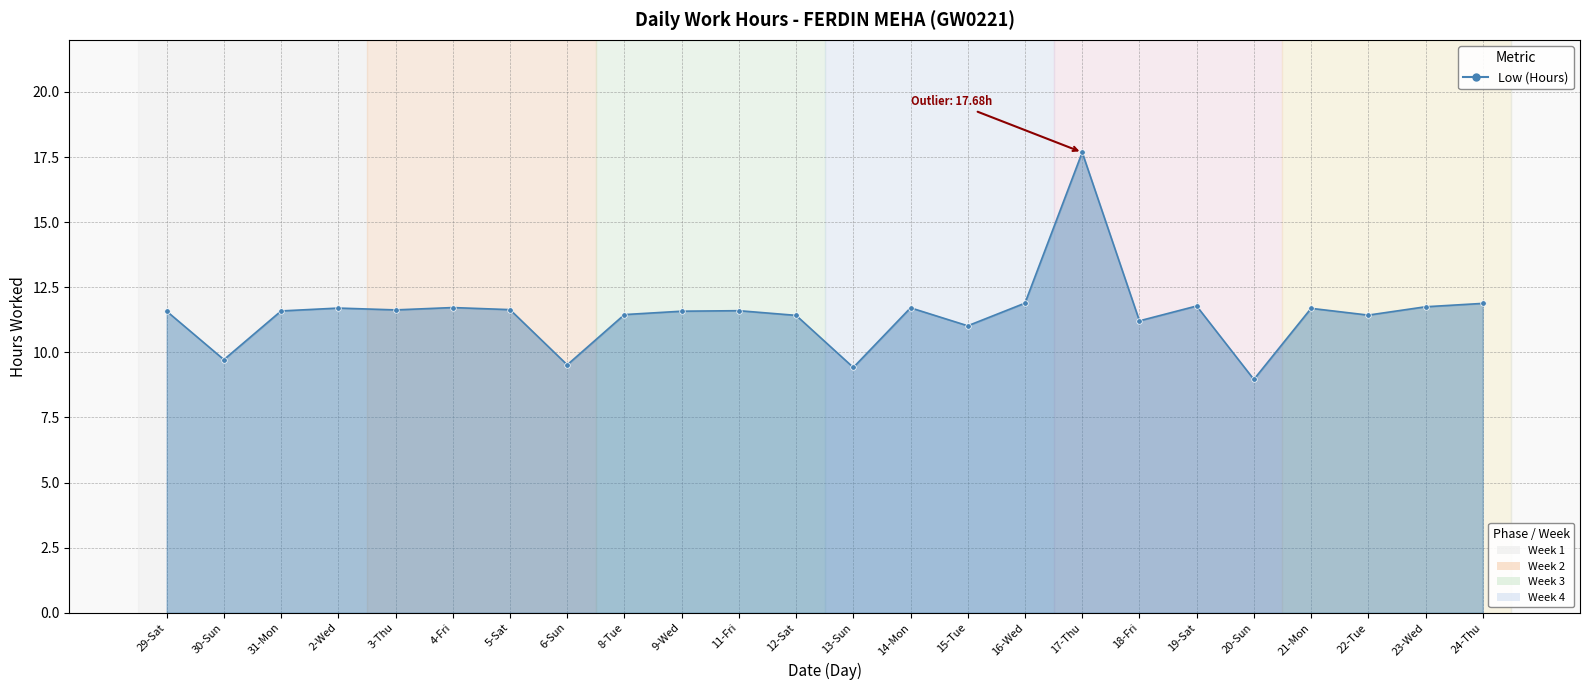

What is the sum of the values at 15-Tue and 2-Wed?

22.7